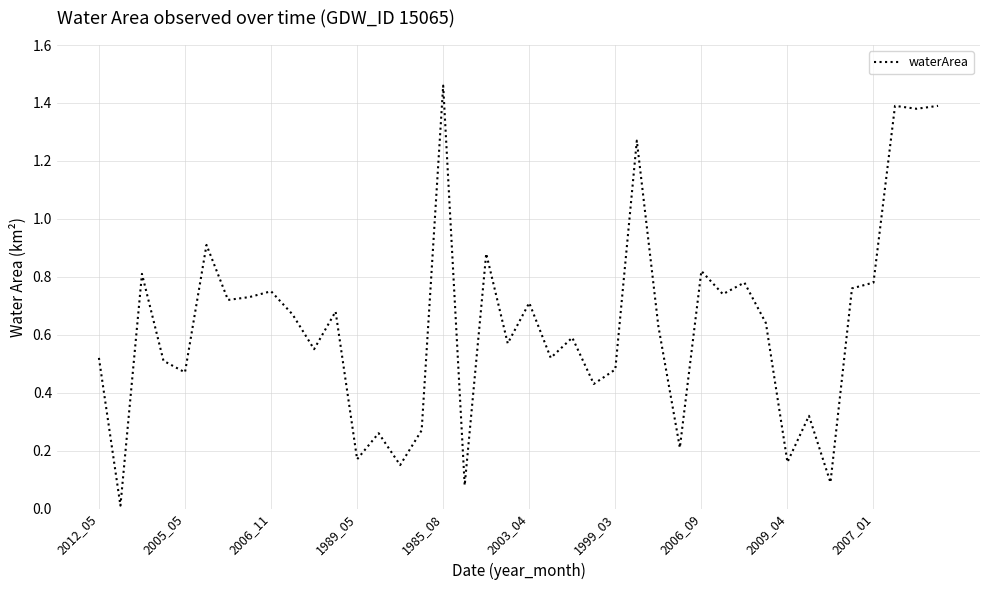

Which category has the highest value across all series?

1985_08